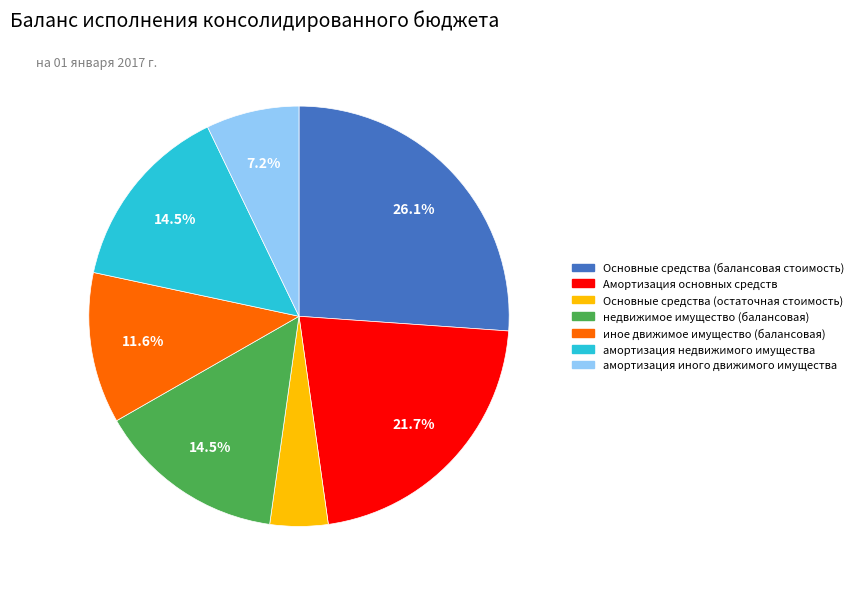

Which slice is the largest?

Основные средства (балансовая стоимость)